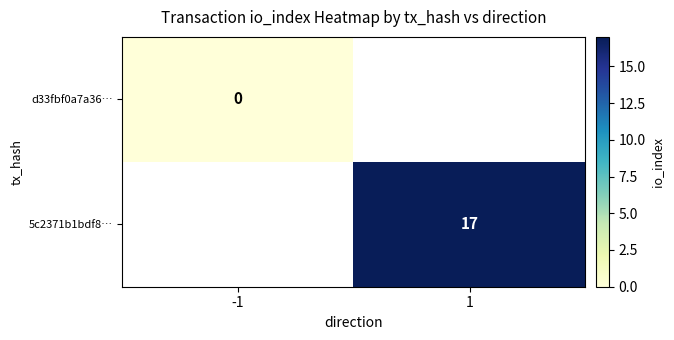

Is the value of 5c2371b1bdf8… at 1 greater than the value of d33fbf0a7a36… at -1?

Yes